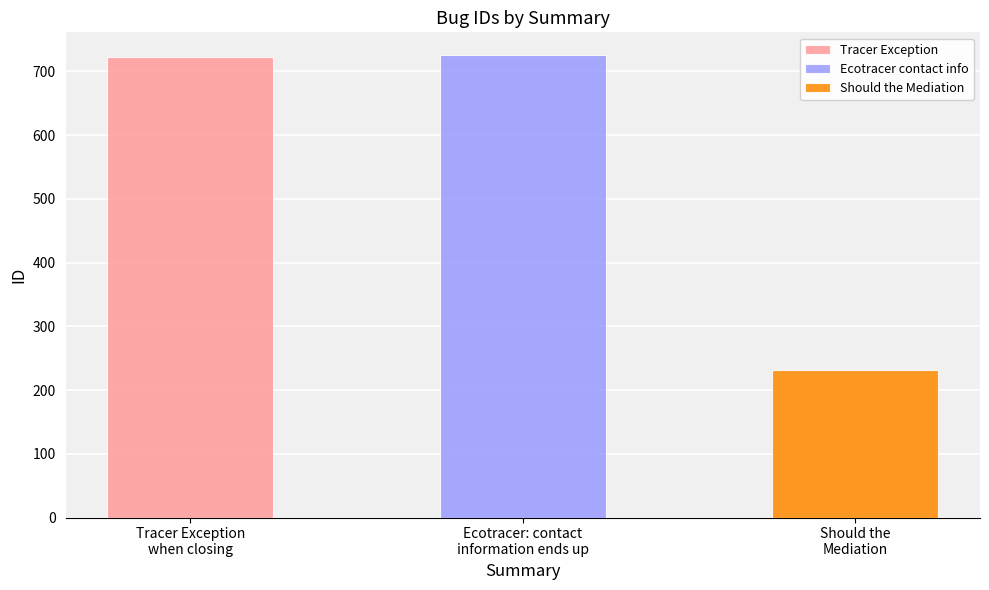

Are the bars grouped side by side (vs. stacked)?

No